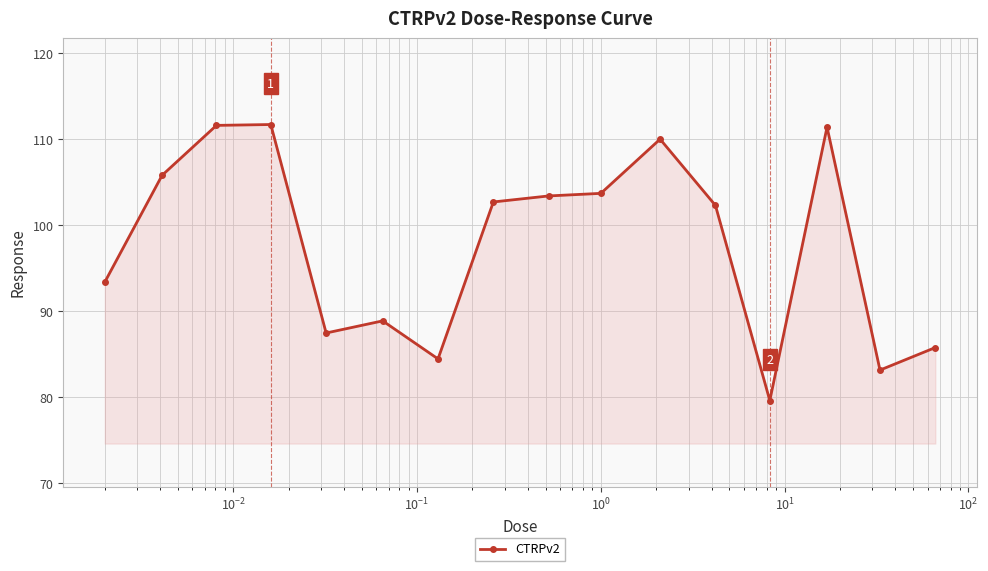

What is the value of the 16th point from the left?

85.8